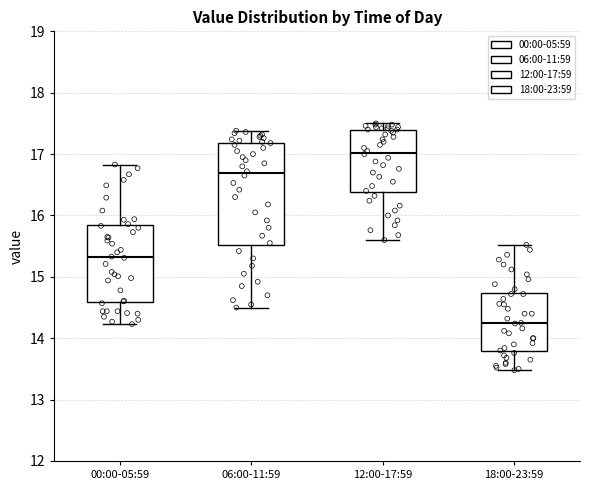

Which box is the tallest, from its lower edge to its upper edge?

06:00-11:59